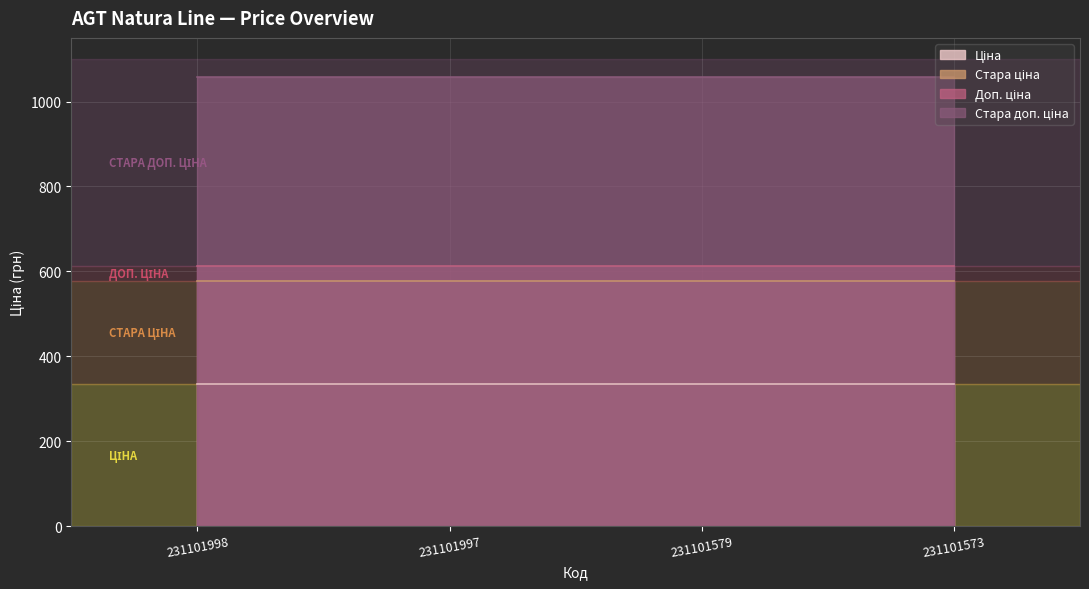

True or false: Доп. ціна has more than 0 points higher than both neighbors.

False